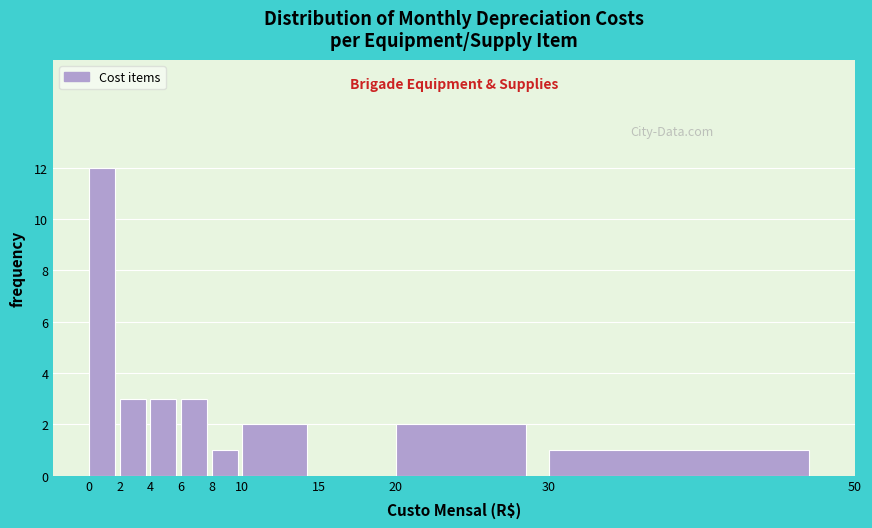

Reading left to right, transcribe this chart: for each bar, give the range it covers on the x-axis and its height. The values are not printed on the chart, so give them approximately, as read against the axis.

0 to 2: 12
2 to 4: 3
4 to 6: 3
6 to 8: 3
8 to 10: 1
10 to 15: 2
15 to 20: 0
20 to 30: 2
30 to 50: 1